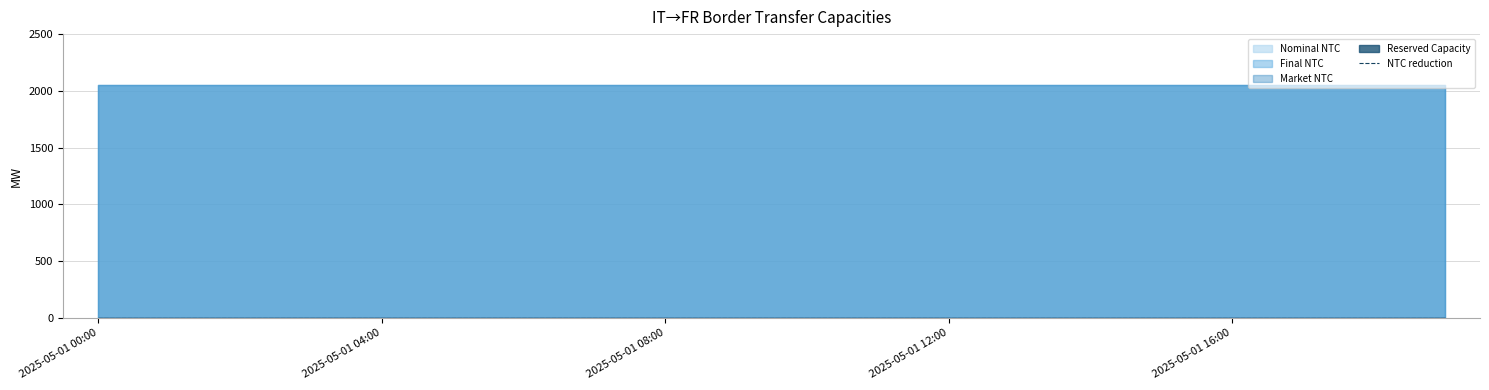

Reading right to left, transcribe all the data shown in this chart.

Nominal NTC: 2055	2055	2055	2055	2055	2055	2055	2055	2055	2055	2055	2055	2055	2055	2055	2055	2055	2055	2055	2055
Final NTC: 2055	2055	2055	2055	2055	2055	2055	2055	2055	2055	2055	2055	2055	2055	2055	2055	2055	2055	2055	2055
Market NTC: 2055	2055	2055	2055	2055	2055	2055	2055	2055	2055	2055	2055	2055	2055	2055	2055	2055	2055	2055	2055
Reserved Capacity: 0	0	0	0	0	0	0	0	0	0	0	0	0	0	0	0	0	0	0	0
NTC reduction: 0	0	0	0	0	0	0	0	0	0	0	0	0	0	0	0	0	0	0	0